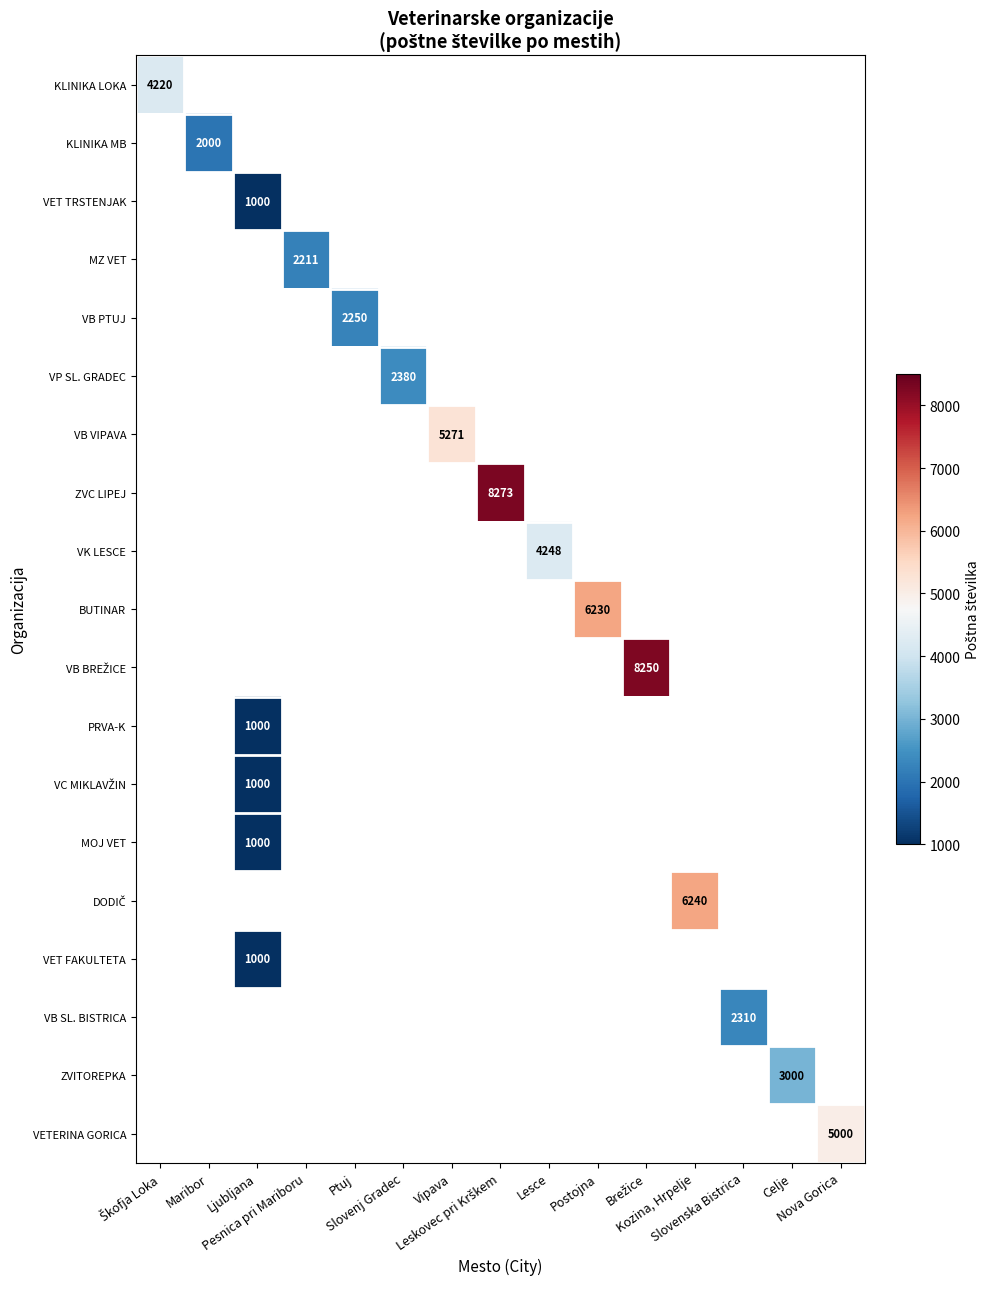

Is the value of VET FAKULTETA at Vipava greater than the value of MOJ VET at Kozina, Hrpelje?

No